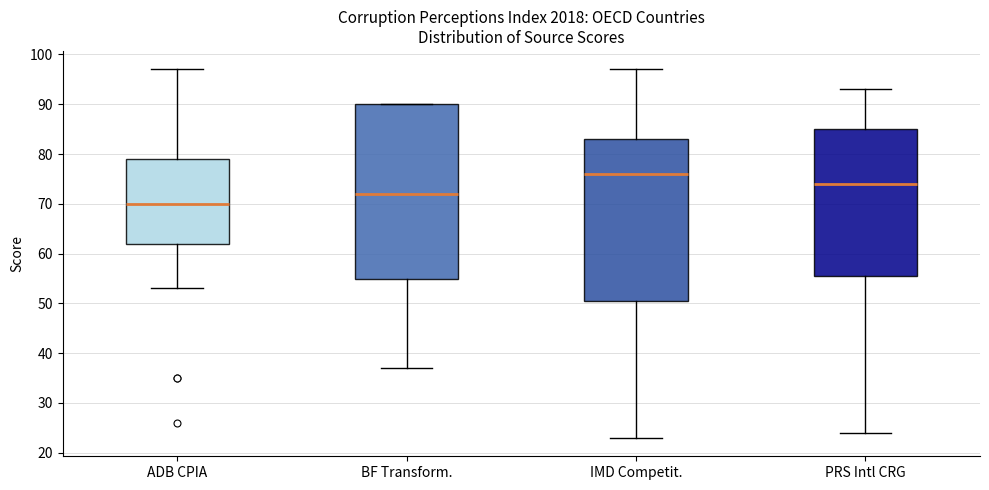

Reading left to right, read every box against the y-axis: the position of its median line, the range the box covers, and the ends of its whiskers. The values are not printed on the chart, so give them approximately, as read against the axis.

ADB CPIA: median 70, box 62 to 79, whiskers 53 to 97
BF Transform.: median 72, box 55 to 90, whiskers 37 to 90
IMD Competit.: median 76, box 51 to 83, whiskers 23 to 97
PRS Intl CRG: median 74, box 56 to 85, whiskers 24 to 93